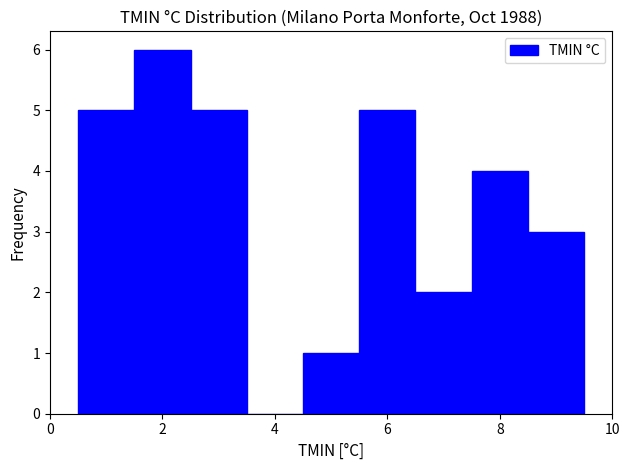

Which range on the x-axis has the tallest bar?

1.5 to 2.5